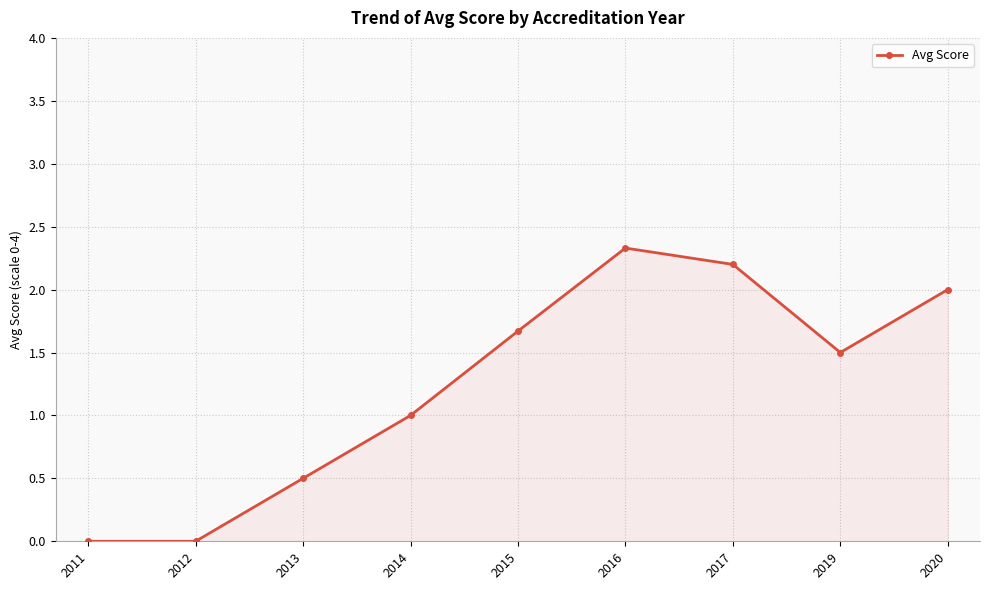

Reading left to right, transcribe all the data shown in this chart.

0.0	0.0	0.5	1.0	1.7	2.3	2.2	1.5	2.0